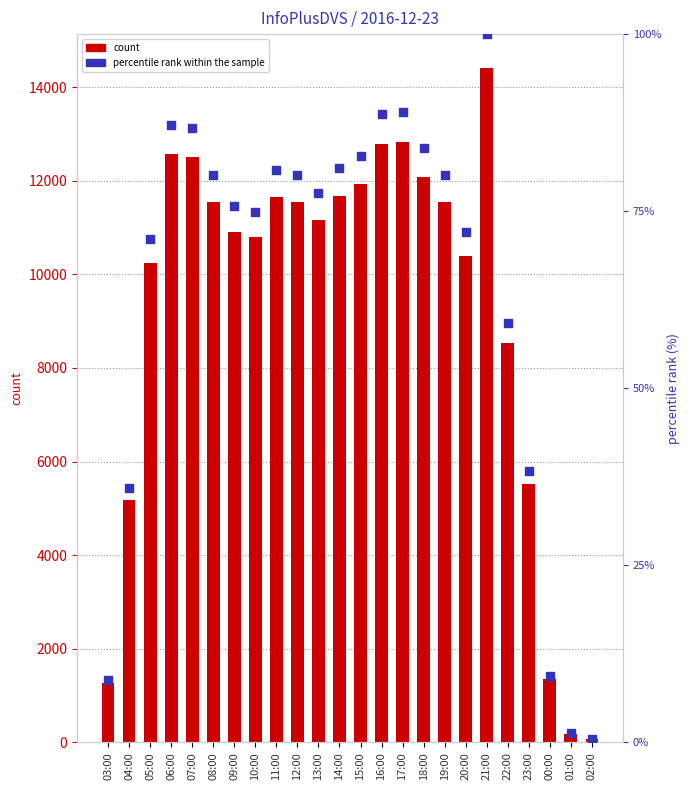

At which category is the sum across all series the highest?

21:00